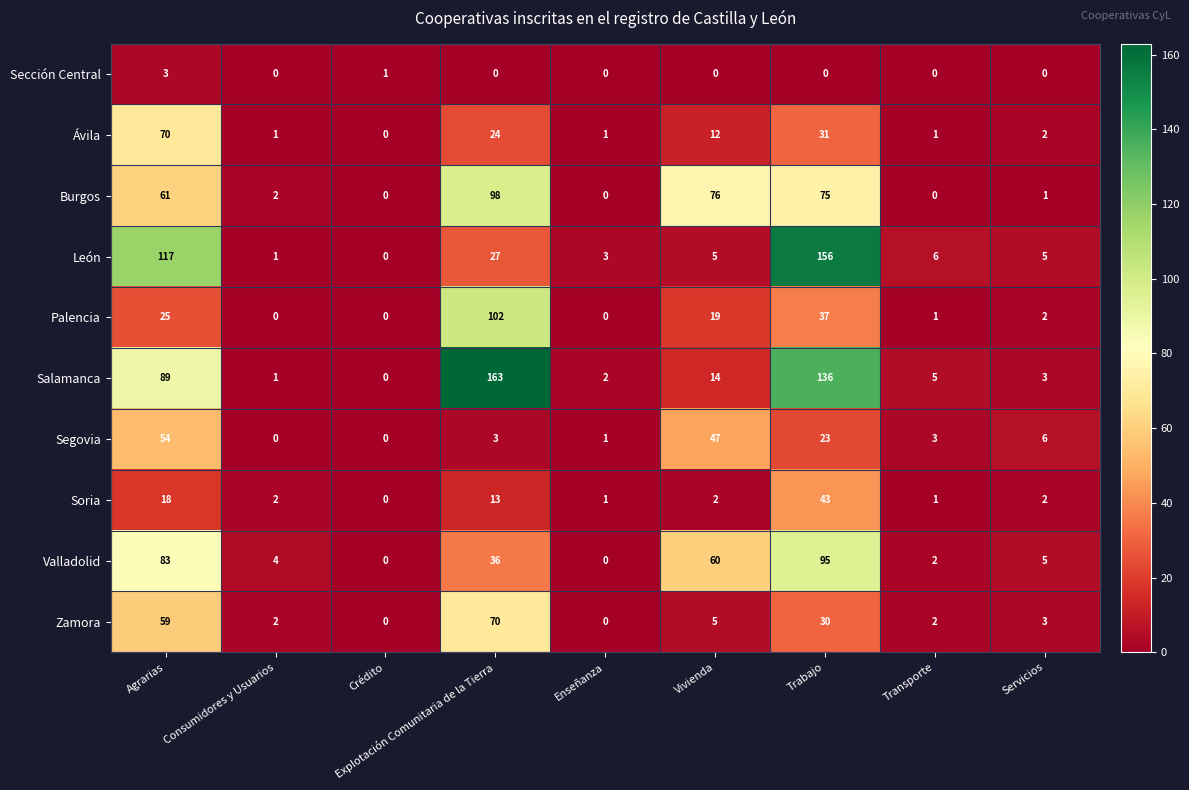

What is the sum of the León values at Crédito and Transporte?

6